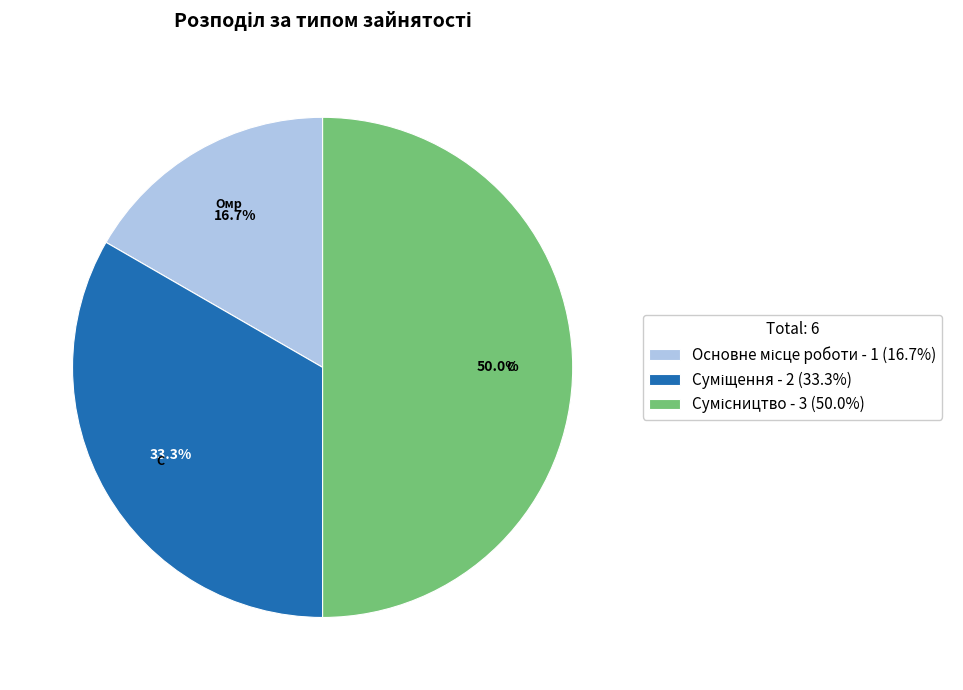

Is it true that Суміщення is 33% of the pie?

True